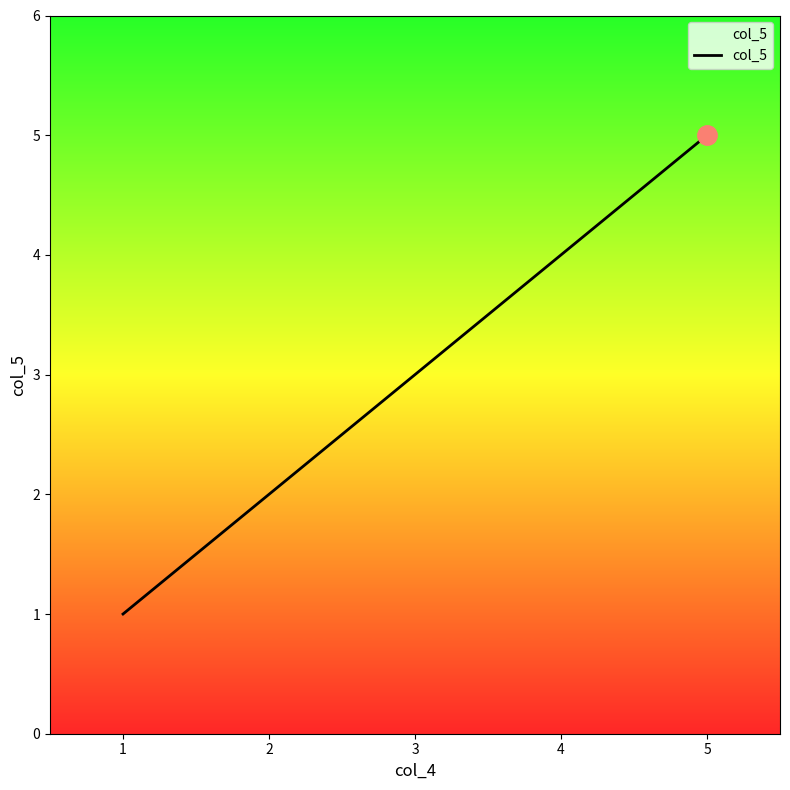

Reading left to right, extract all data points from this chart.

1	2	3	4	5